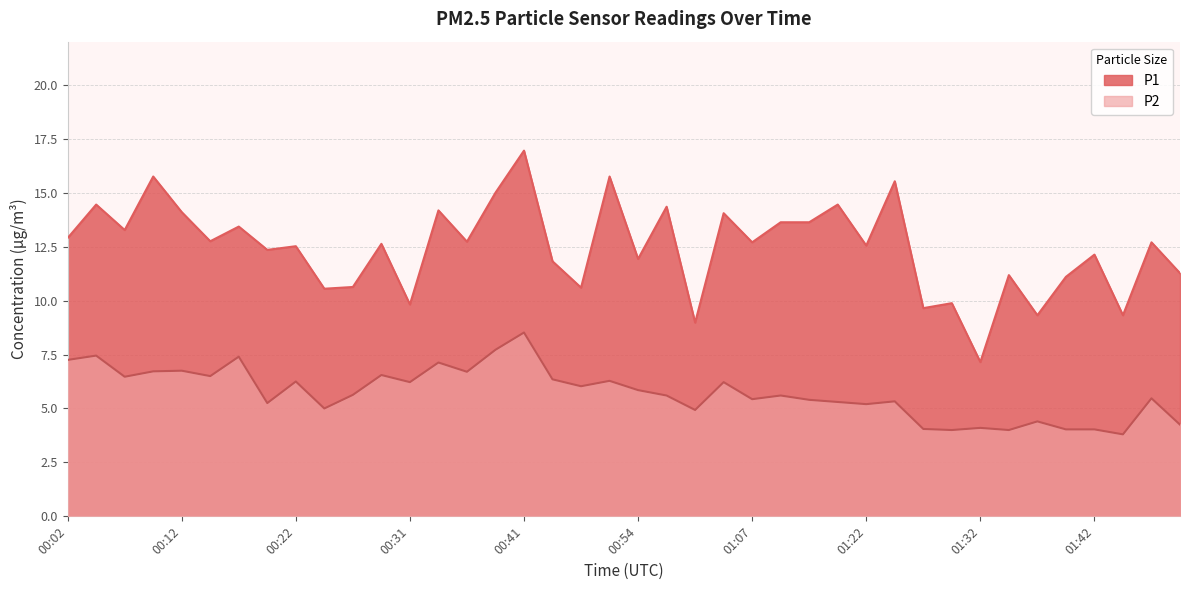

How many lines are shown in the chart?

2